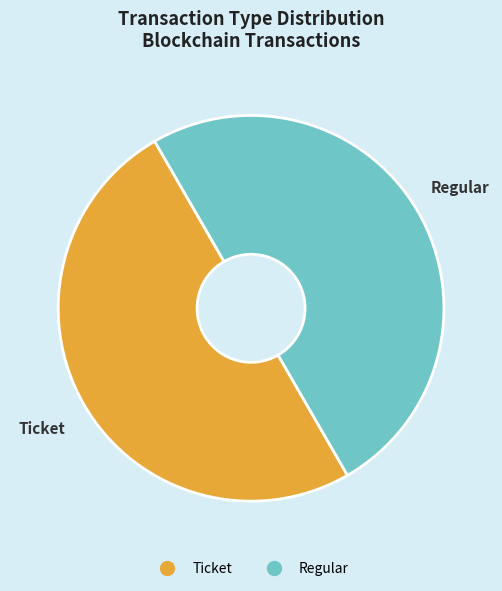

True or false: Ticket accounts for 44% of the total.

False